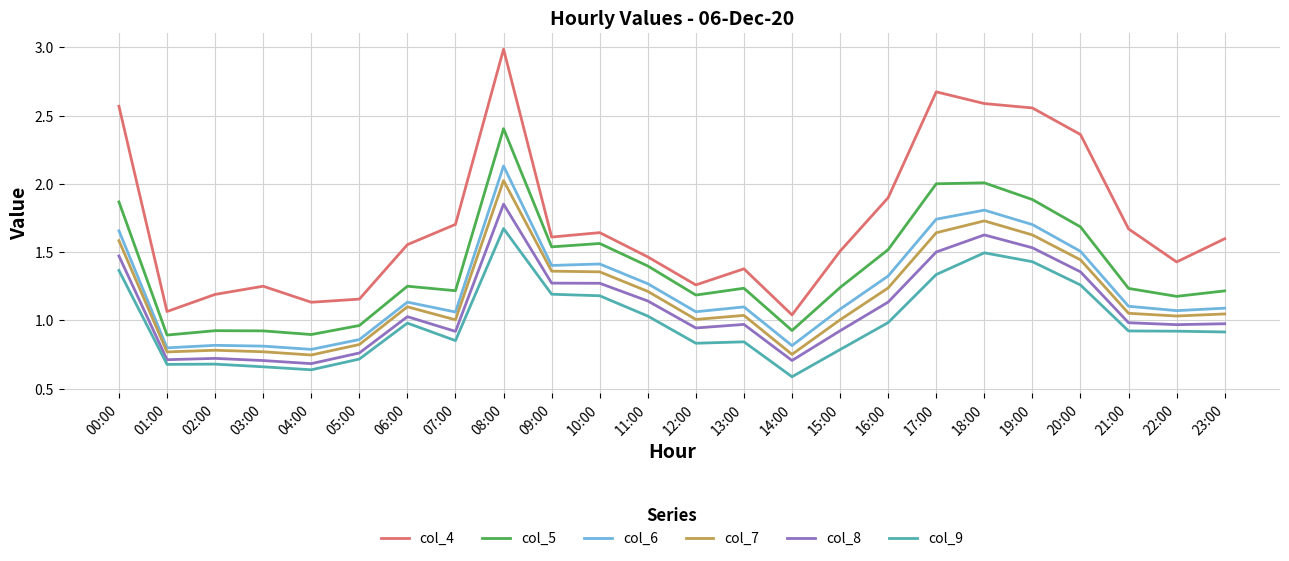

The col_6 series shows 2.6 at 19:00. True or false?

False